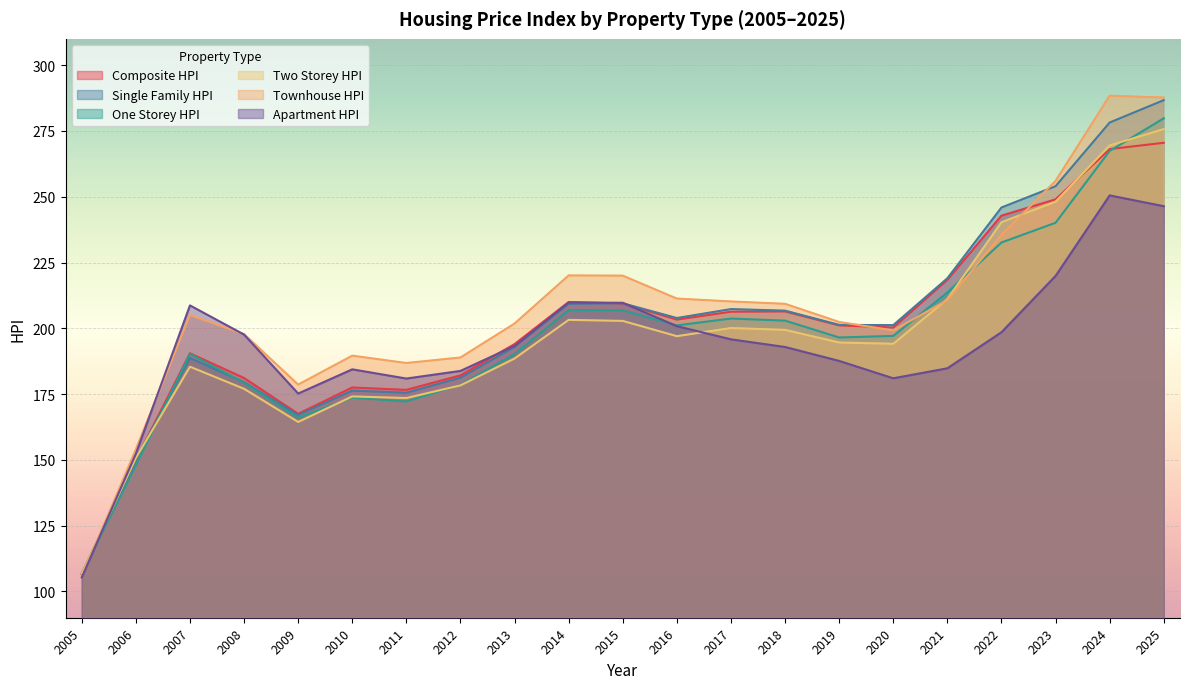

Reading right to left, transcribe all the data shown in this chart.

Composite_HPI: 2025=270.5	2024=268.1	2023=249.0	2022=242.8	2021=218.4	2020=200.3	2019=201.1	2018=206.4	2017=206.3	2016=203.3	2015=209.4	2014=210.0	2013=194.0	2012=182.1	2011=176.6	2010=177.5	2009=167.5	2008=181.1	2007=190.5	2006=149.9	2005=106.5
Single_Family_HPI: 2025=286.7	2024=278.2	2023=254.0	2022=245.9	2021=219.0	2020=201.2	2019=201.3	2018=206.7	2017=207.3	2016=203.9	2015=209.5	2014=209.3	2013=192.9	2012=181.2	2011=175.5	2010=176.3	2009=167.1	2008=179.5	2007=188.7	2006=150.0	2005=106.9
One_Storey_HPI: 2025=279.8	2024=267.4	2023=240.1	2022=232.6	2021=213.6	2020=197.1	2019=196.5	2018=202.9	2017=203.7	2016=201.1	2015=206.8	2014=206.9	2013=190.2	2012=178.5	2011=172.2	2010=173.6	2009=166.0	2008=179.3	2007=190.3	2006=147.9	2005=106.8
Two_Storey_HPI: 2025=275.7	2024=269.5	2023=248.1	2022=240.3	2021=211.1	2020=194.1	2019=194.6	2018=199.4	2017=200.1	2016=197.0	2015=202.8	2014=203.2	2013=188.5	2012=178.3	2011=173.5	2010=174.1	2009=164.4	2008=177.0	2007=185.4	2006=150.7	2005=106.8
Townhouse_HPI: 2025=287.7	2024=288.4	2023=256.0	2022=235.5	2021=210.7	2020=199.2	2019=202.4	2018=209.3	2017=210.2	2016=211.3	2015=220.0	2014=220.1	2013=201.8	2012=188.9	2011=186.8	2010=189.6	2009=178.6	2008=197.8	2007=205.1	2006=154.0	2005=105.5
Apartment_HPI: 2025=246.4	2024=250.5	2023=219.9	2022=198.5	2021=184.8	2020=181.0	2019=187.6	2018=192.9	2017=195.8	2016=200.8	2015=209.7	2014=209.8	2013=193.3	2012=183.8	2011=180.9	2010=184.4	2009=175.2	2008=197.6	2007=208.7	2006=152.3	2005=105.3